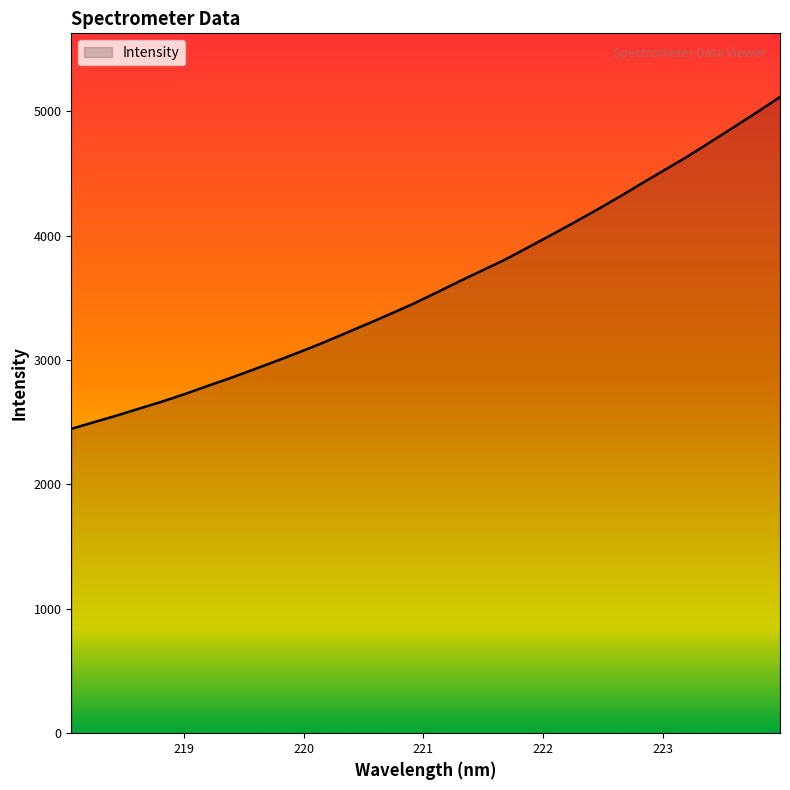

What is the minimum value shown in the chart?

2446.7